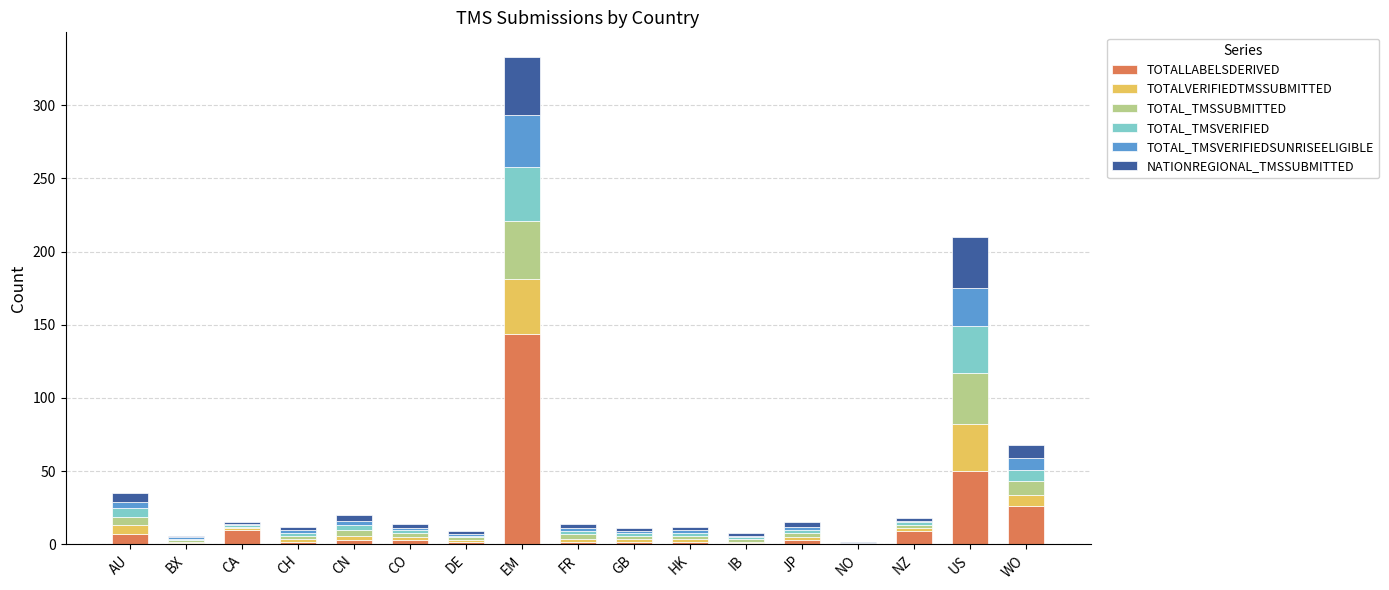

At which category is the sum across all series the highest?

EM